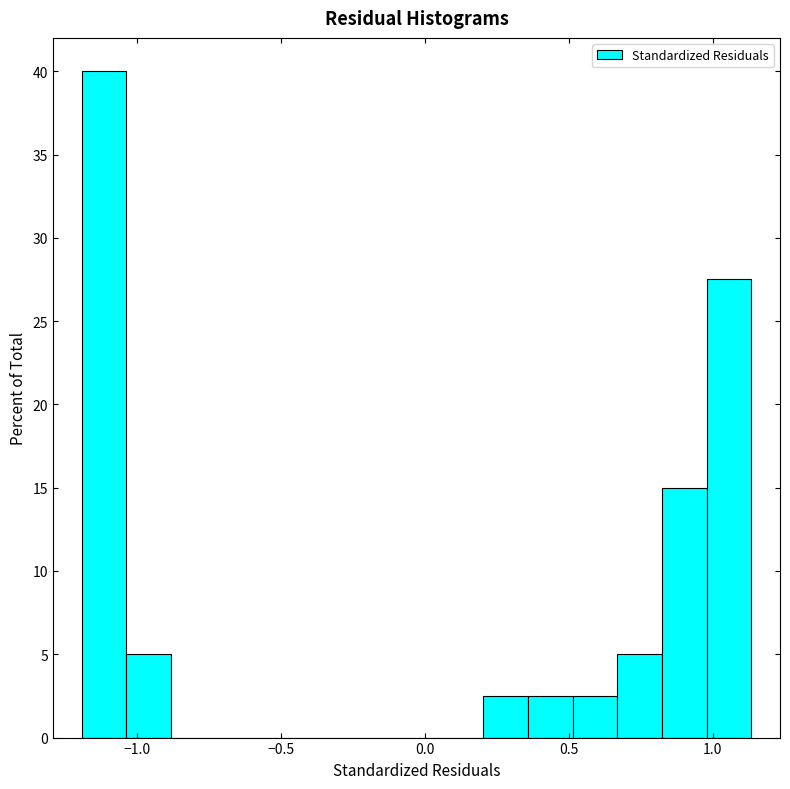

Read against the x-axis, roughly where is the centre of the tallest bar?

-1.10